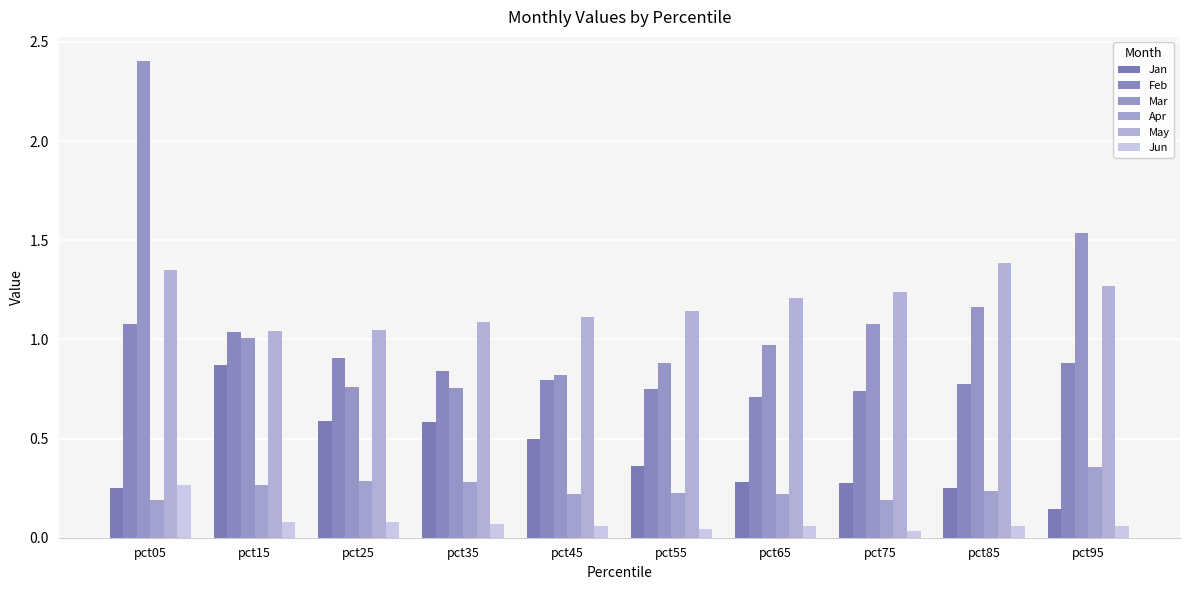

Are the bars grouped side by side (vs. stacked)?

Yes